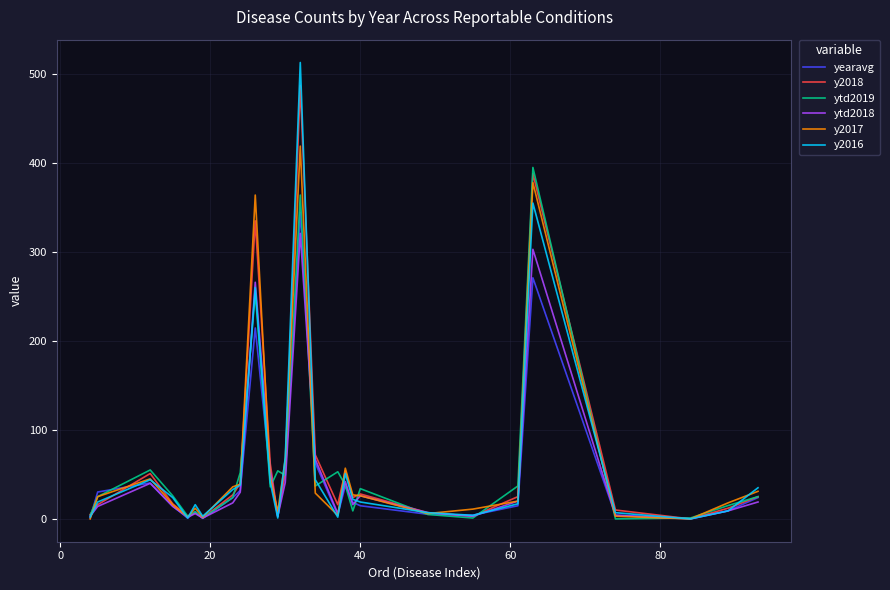

Rank the series by their maximum value, from highest to lowest.

y2016, y2018, y2017, ytd2019, yearavg, ytd2018